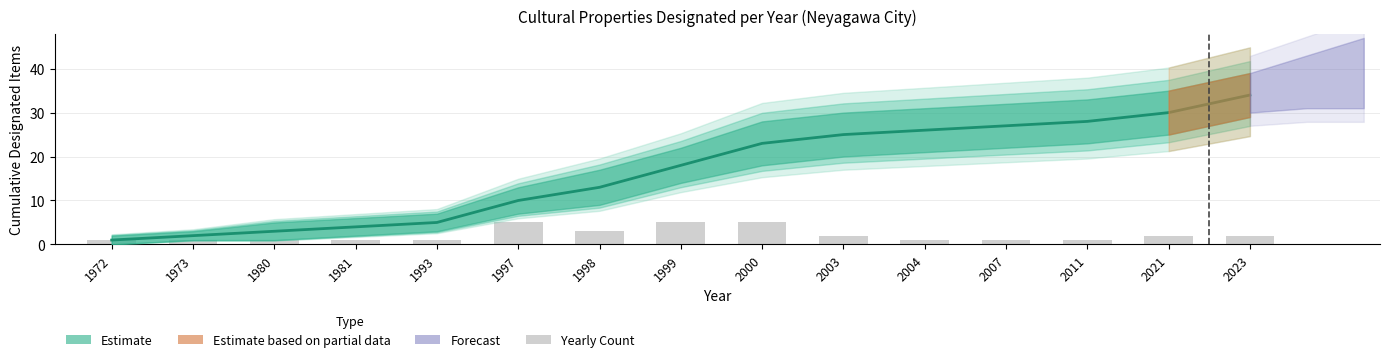

How many data points does each series have?

15